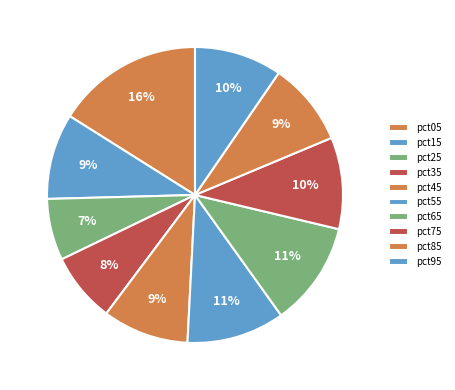

How many slices are in this pie chart?

10